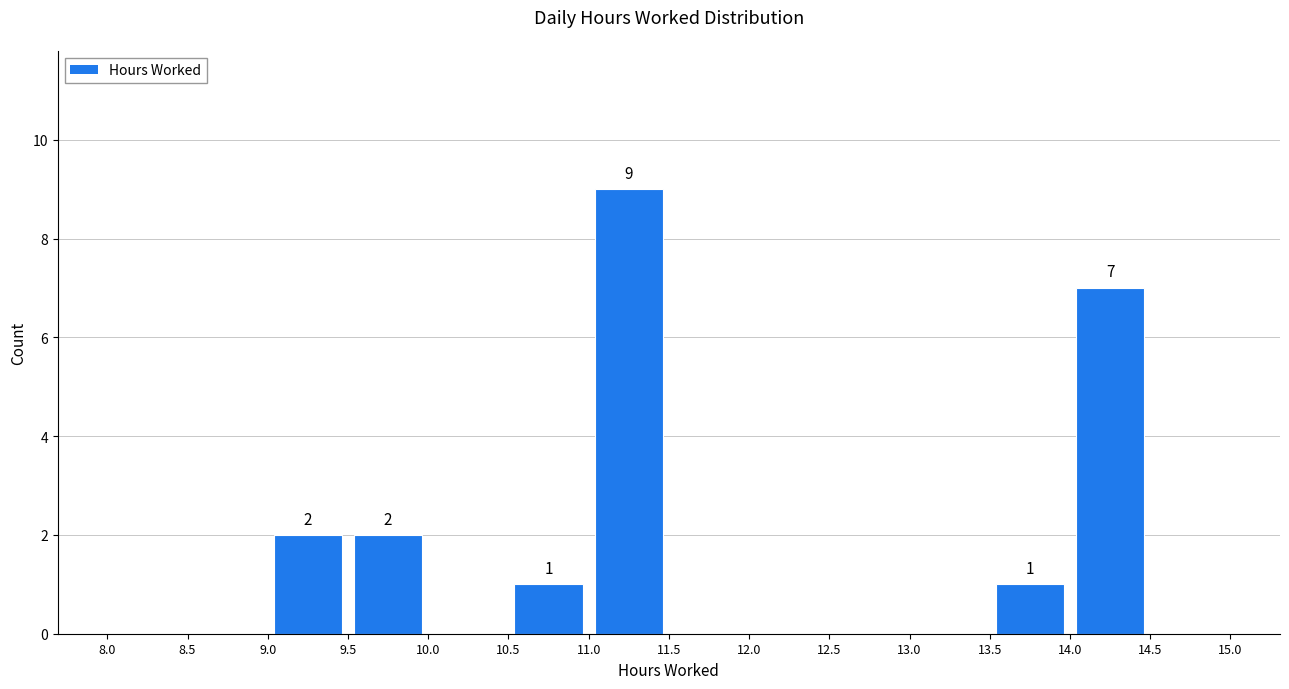

Over which range of the x-axis is the bar tallest?

11.0 to 11.5